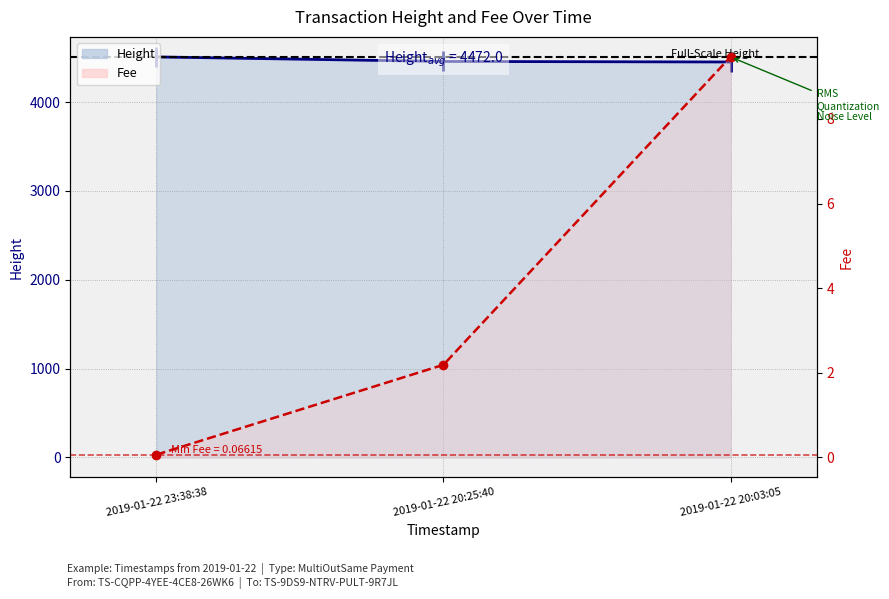

Reading left to right, transcribe all the data shown in this chart.

Height line: 4508.0	4457.0	4451.0
Fee line: 0.1	2.2	9.5